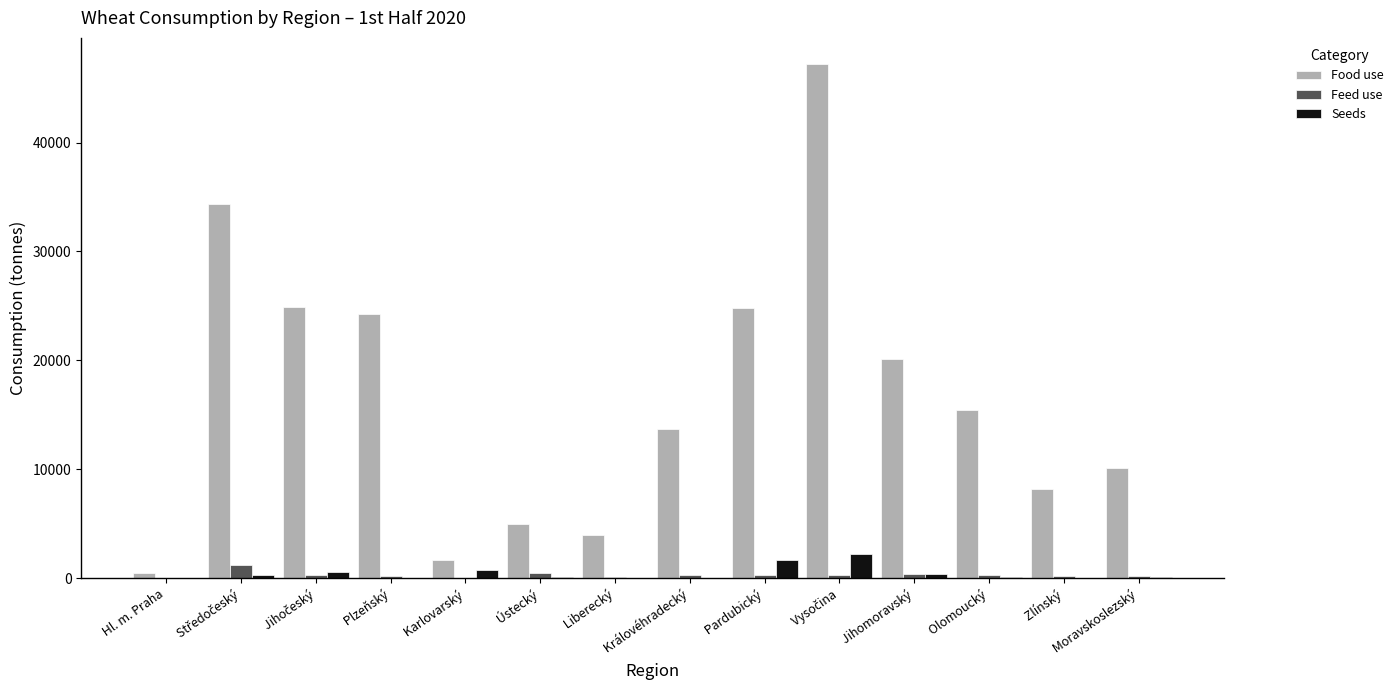

Are the bars grouped side by side (vs. stacked)?

Yes